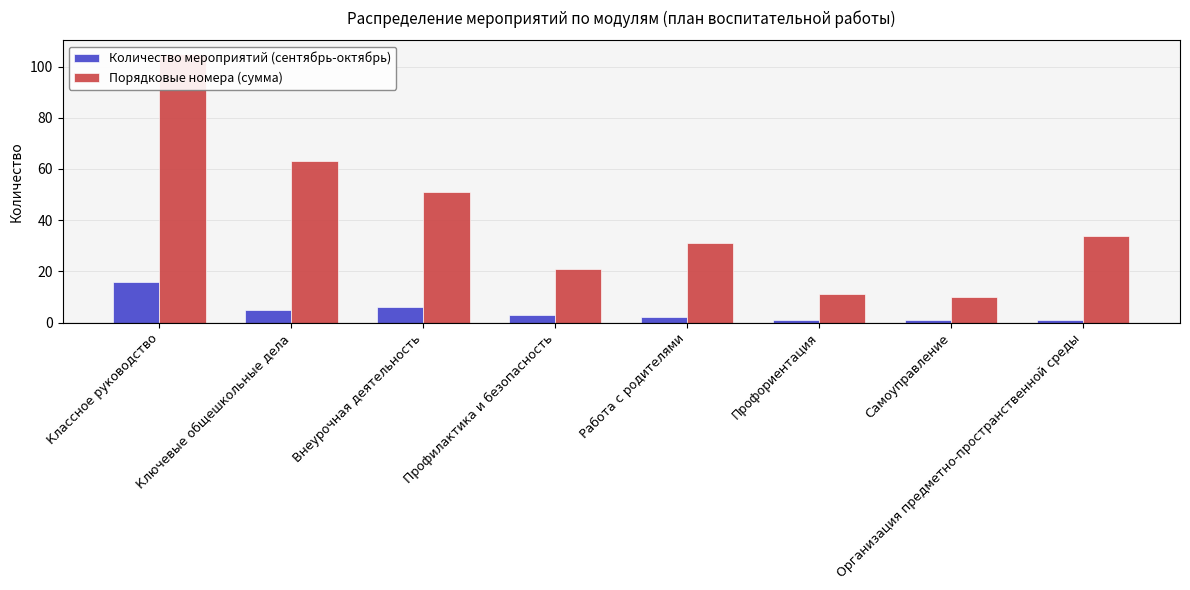

What is the label of the 4th bar from the right?

Работа с родителями